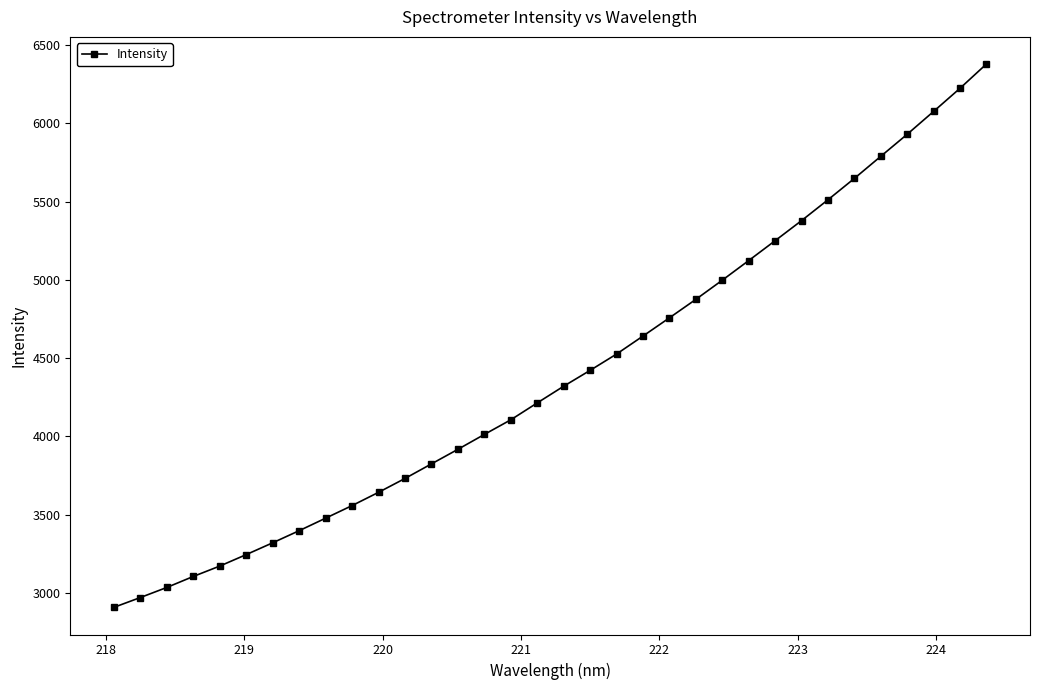

What is the minimum value shown in the chart?

2907.2